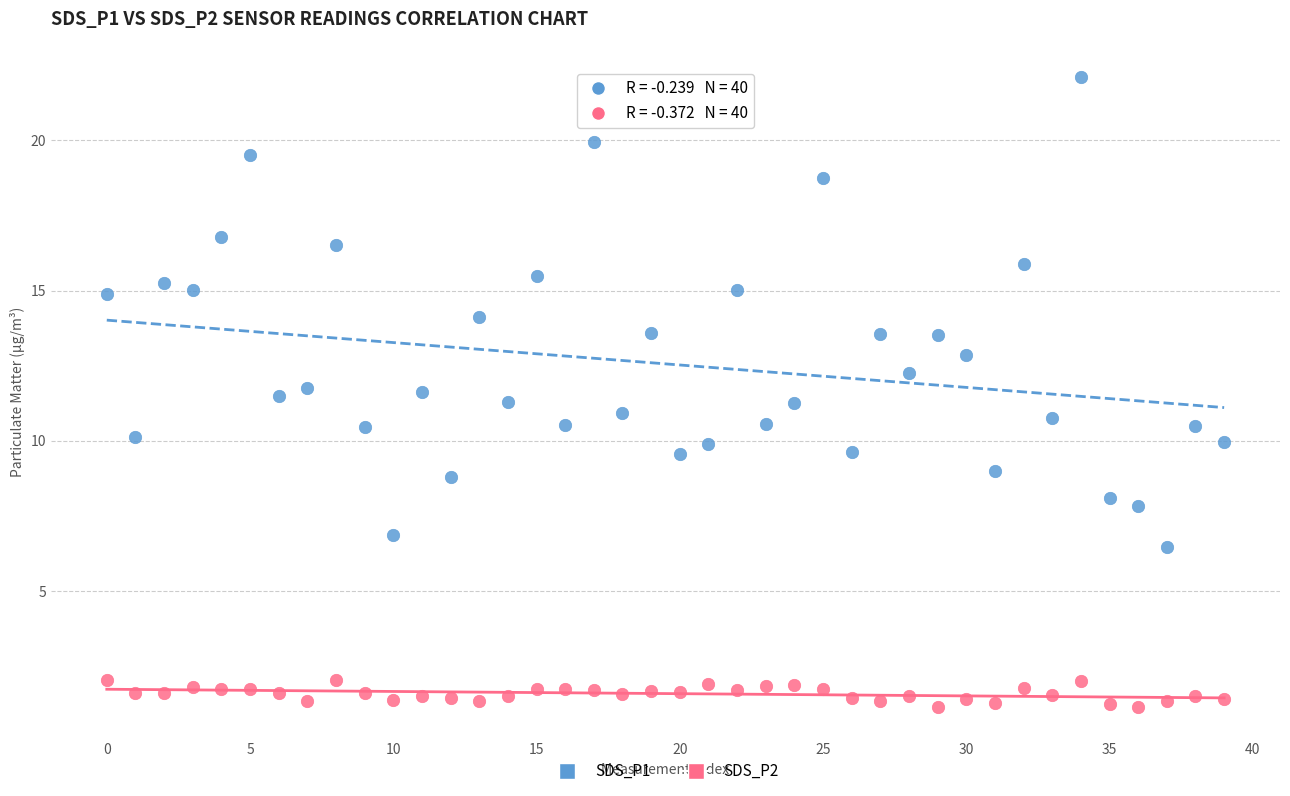

Which series contains the lowest Y value?

SDS_P2